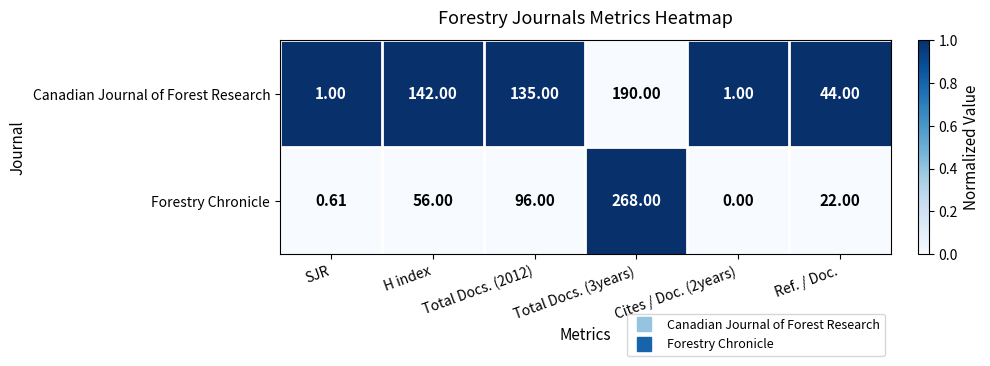

Which series has the widest spread of values?

Forestry Chronicle